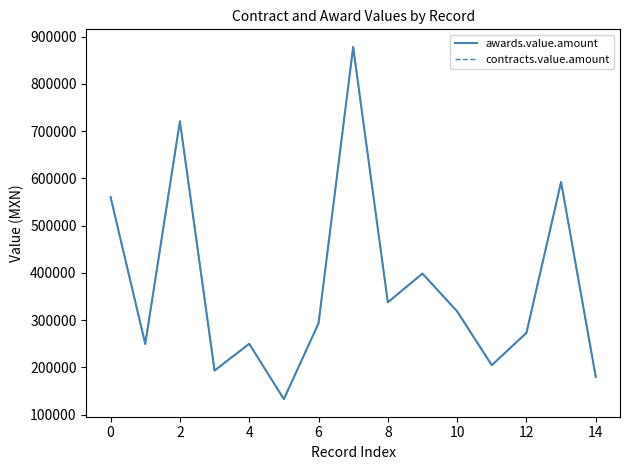

True or false: contracts.value.amount and awards.value.amount intersect in this chart.

False